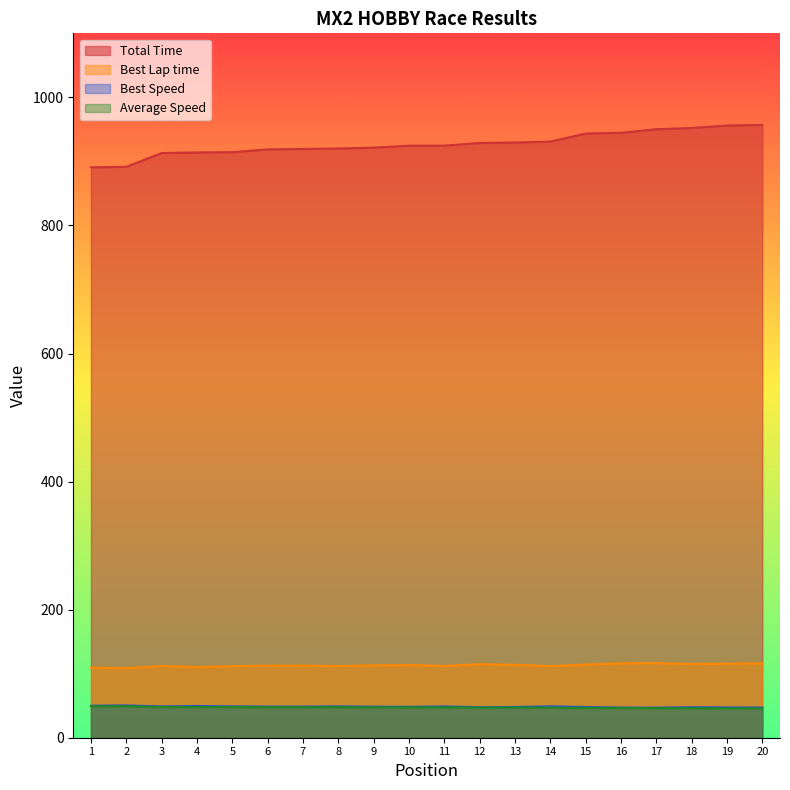

True or false: Best Lap time and Total Time intersect in this chart.

False